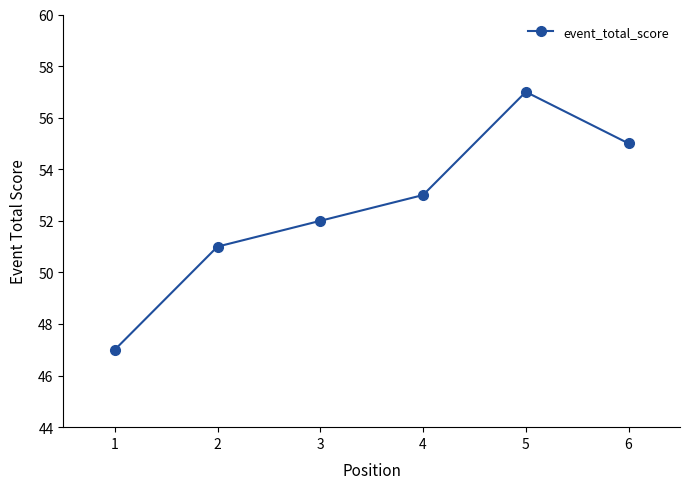

How many series are shown in this chart?

1